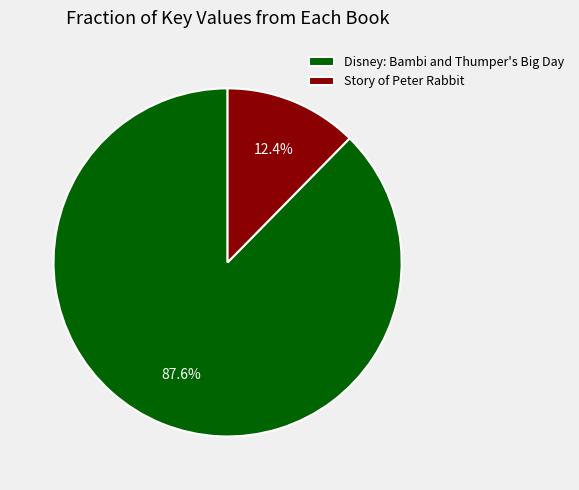

True or false: Story of Peter Rabbit accounts for 12% of the total.

True